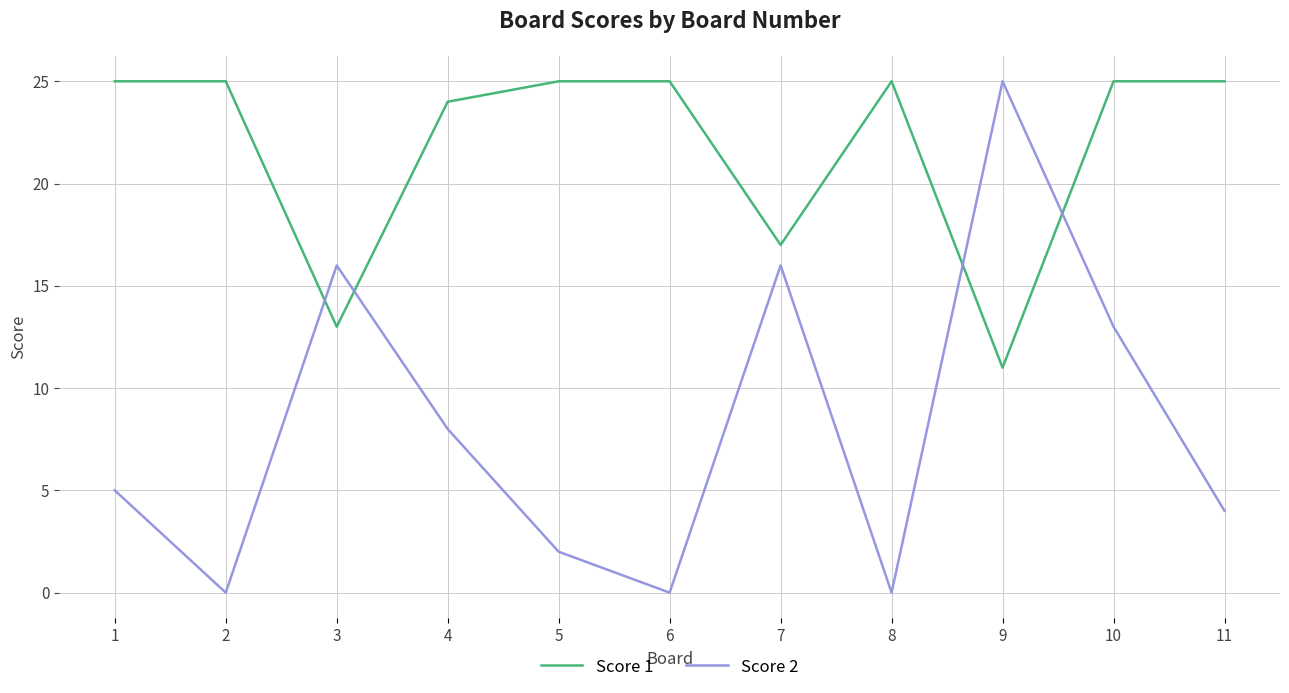

What is the difference between the highest and lowest values at 6?

25